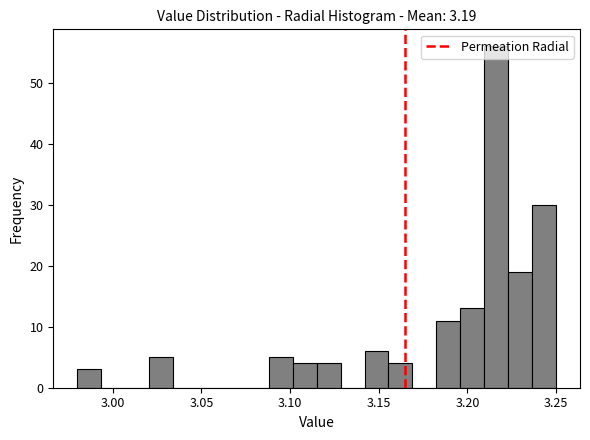

Around what value on the x-axis is the tallest bar? Give the approximate position of its centre, as read against the axis.

3.215